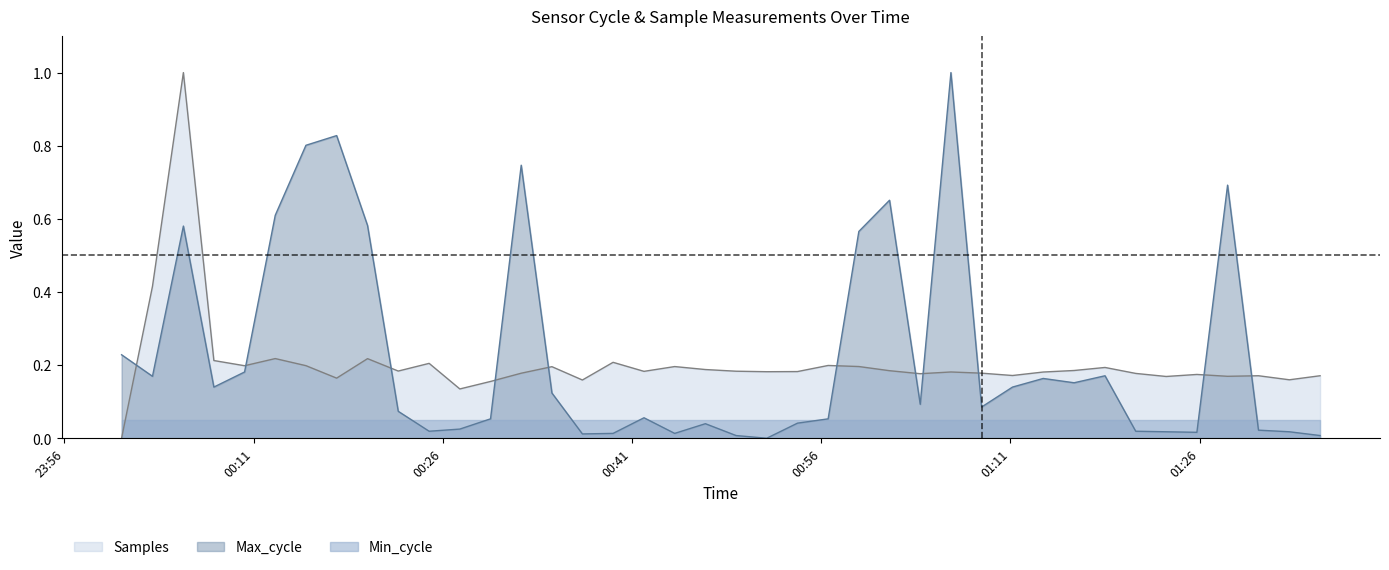

True or false: Max_cycle and Samples cross at least once.

True